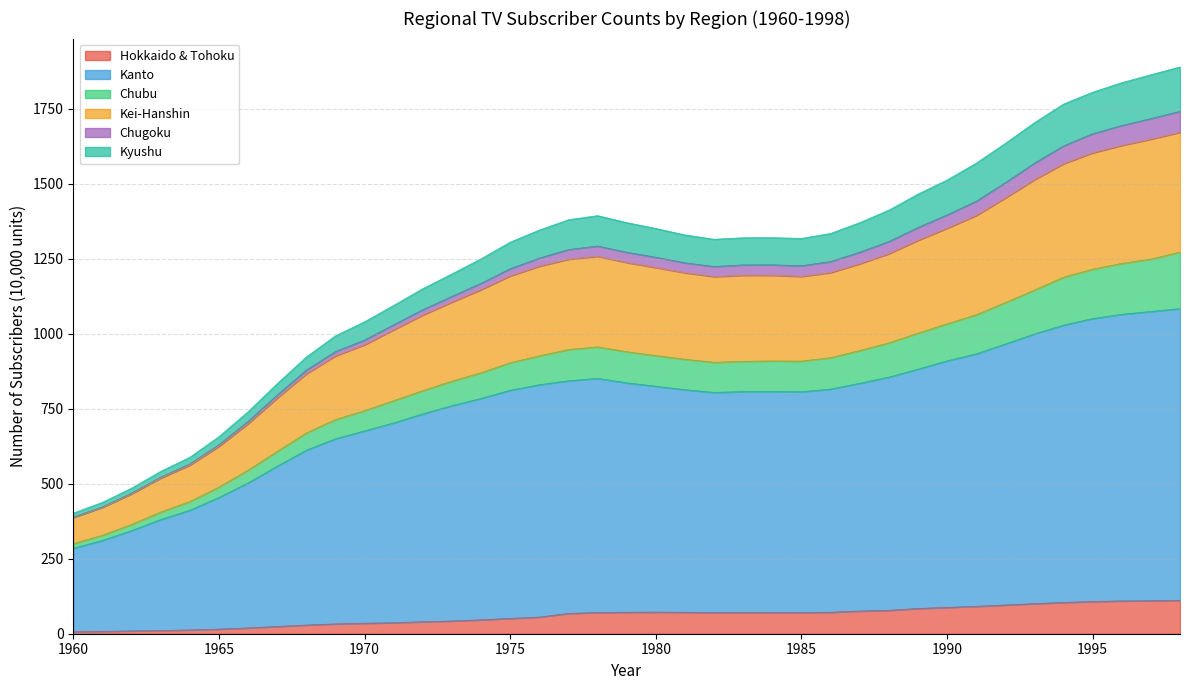

The value of Kei-Hanshin at 1998 is 2399.5. True or false?

False